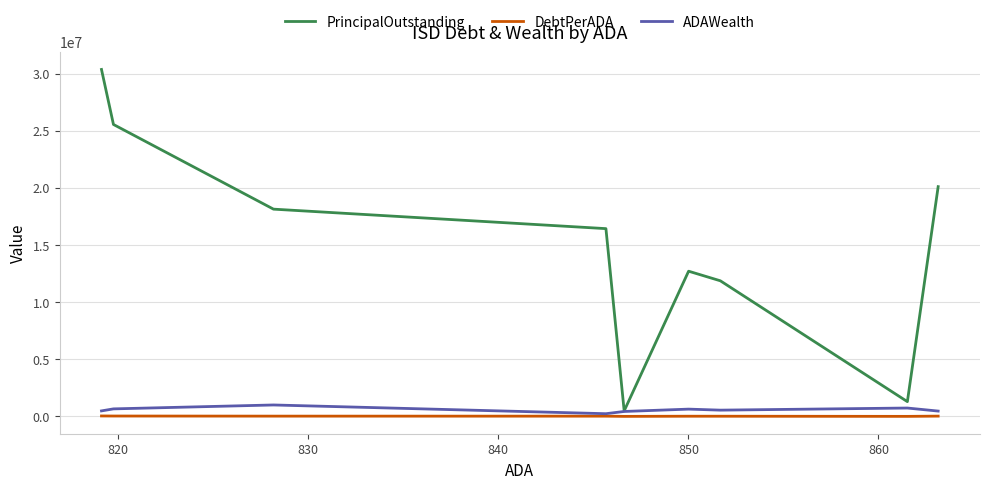

At 840, list the series in order from largest to smallest.

PrincipalOutstanding, ADAWealth, DebtPerADA